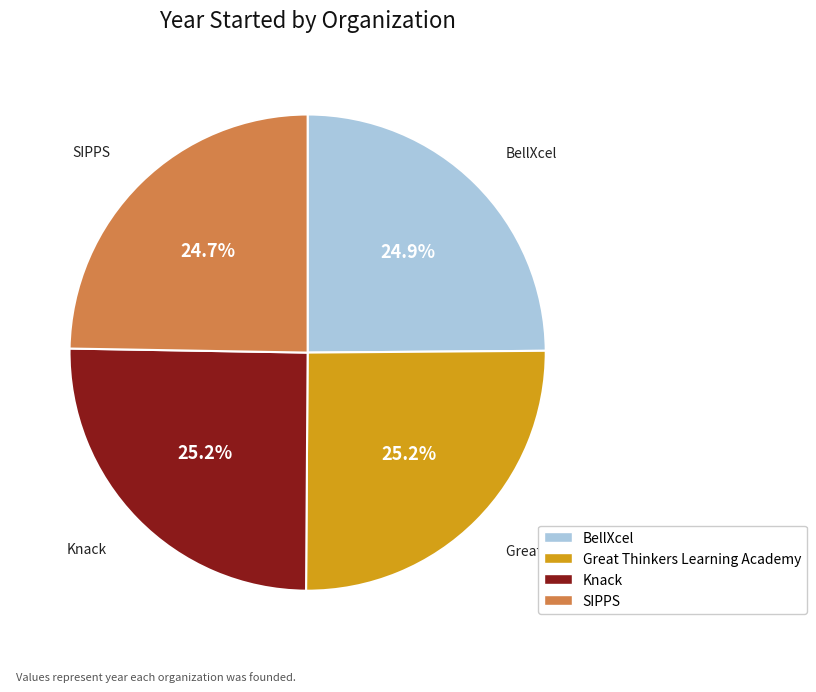

Is there a majority slice in this chart?

No